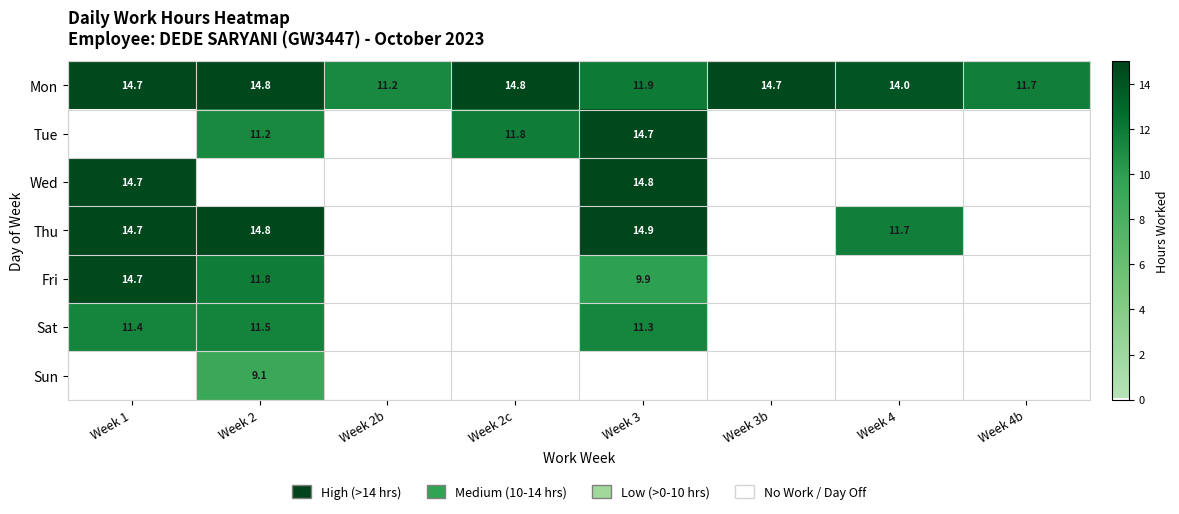

Which has a higher value, Week 4 or Week 3?

Week 3